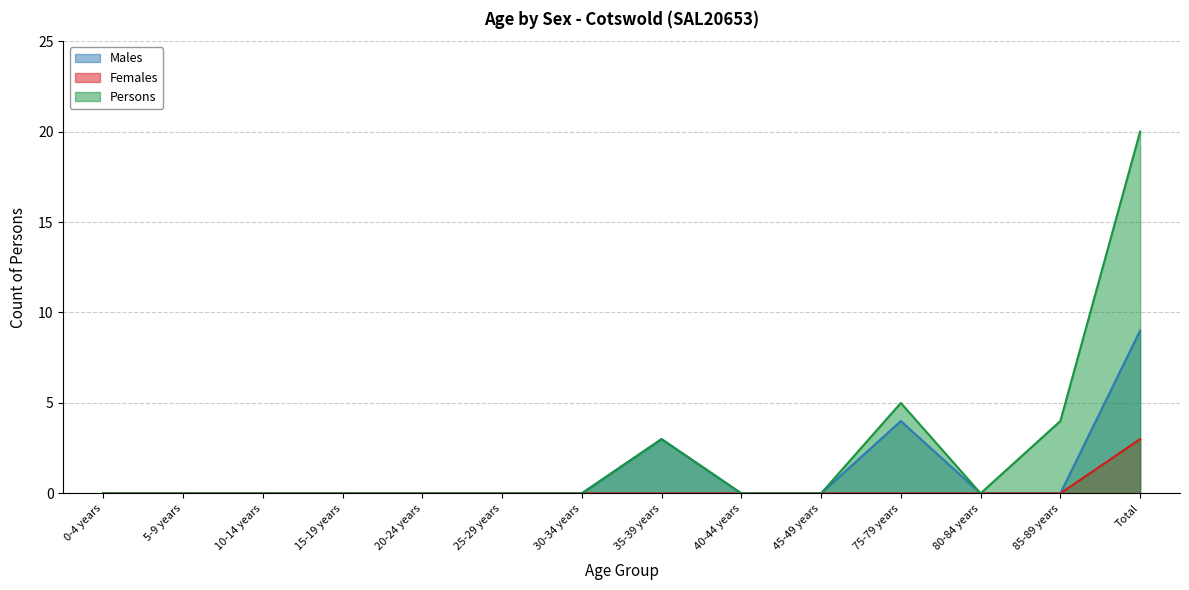

Which has a higher value, 80-84 years or 45-49 years?

80-84 years